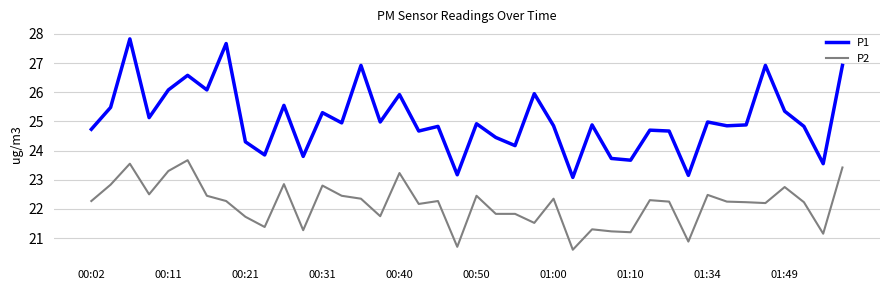

True or false: P1 and P2 intersect in this chart.

False